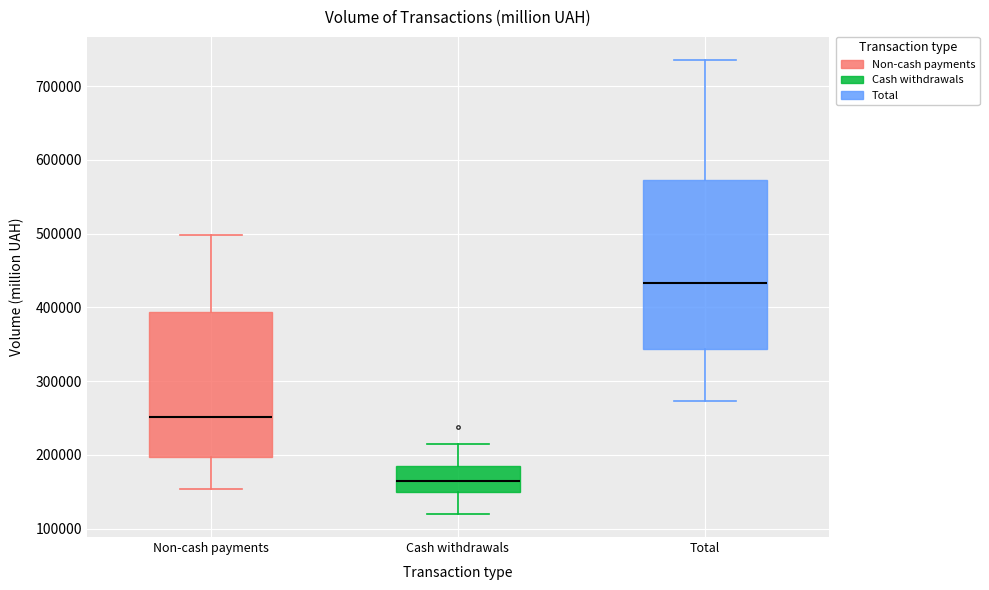

Reading left to right, read every box against the y-axis: the position of its median line, the range the box covers, and the ends of its whiskers. The values are not printed on the chart, so give them approximately, as read against the axis.

Non-cash payments: median 250000, box 200000 to 390000, whiskers 150000 to 500000
Cash withdrawals: median 170000, box 150000 to 190000, whiskers 120000 to 210000
Total: median 430000, box 340000 to 570000, whiskers 270000 to 740000